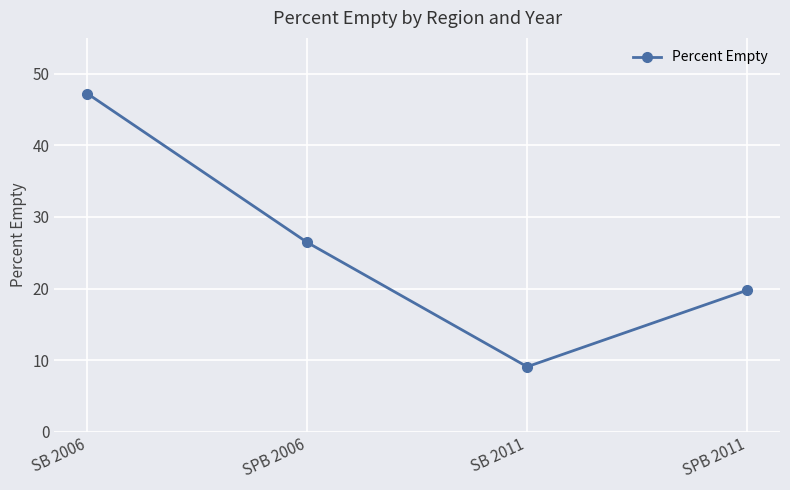

Which has a higher value, SB 2006 or SPB 2006?

SB 2006